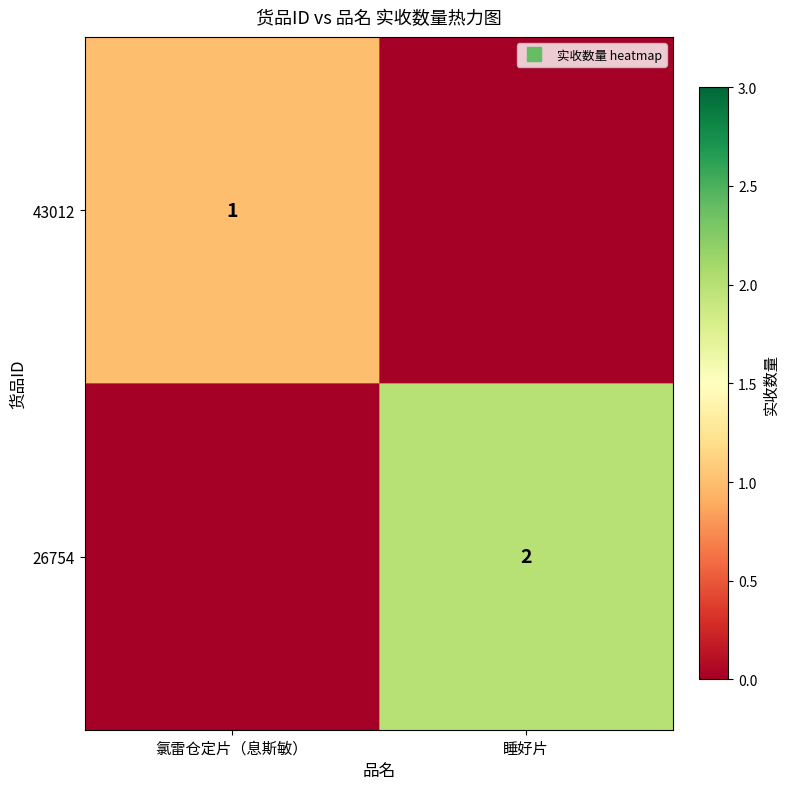

What is the sum of the 43012 values at 氯雷仓定片（息斯敏） and 睡好片?

1